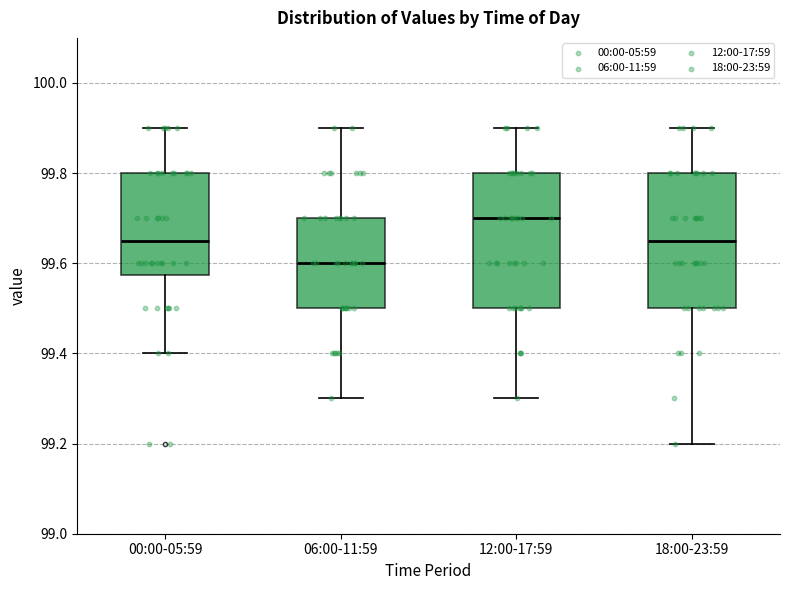

Which box has the lowest median line?

06:00-11:59